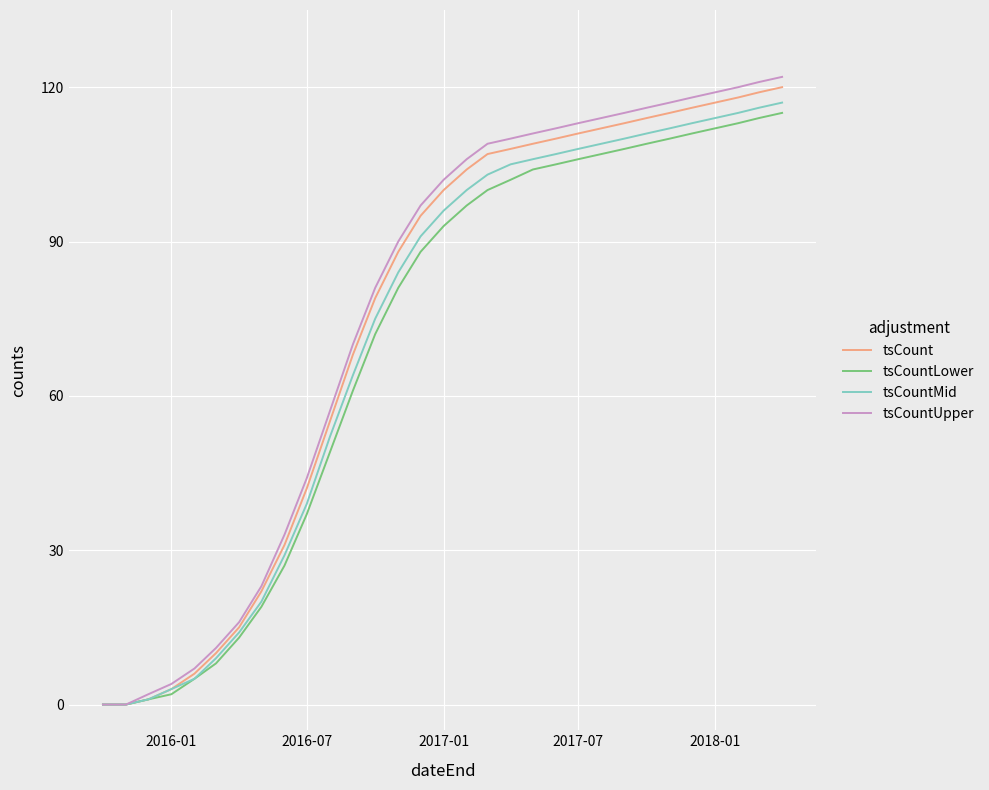

Which series has the largest range (max minus min)?

tsCountUpper